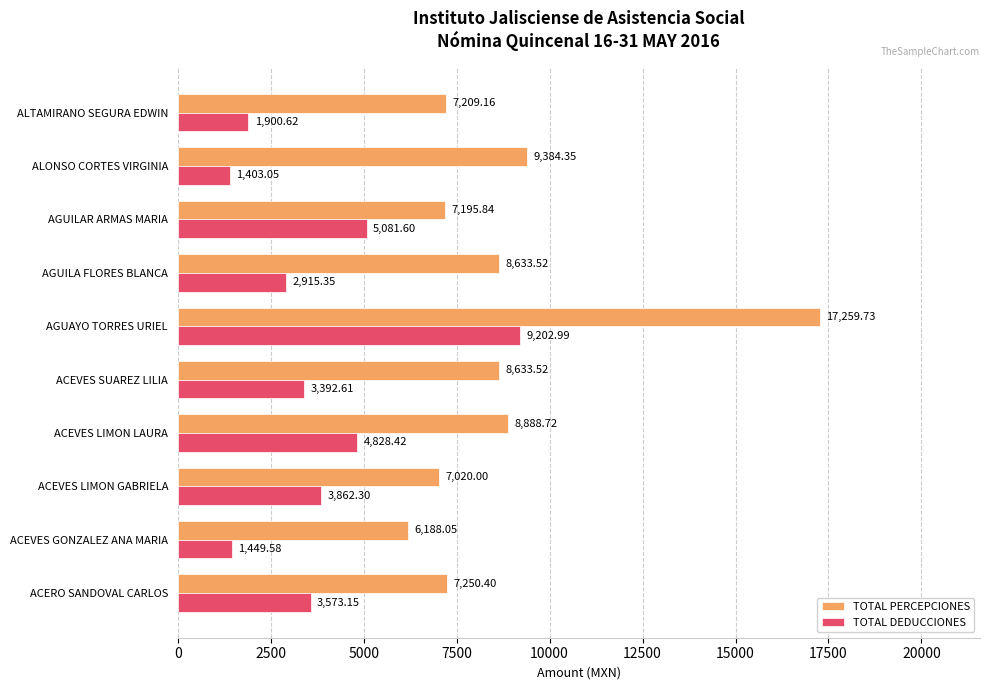

How many data points in TOTAL DEDUCCIONES are less than 3573?

5